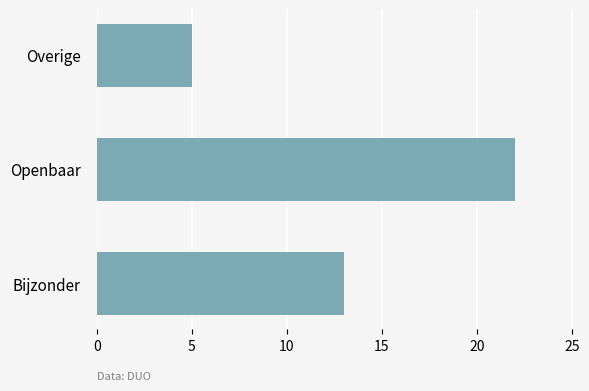

What is the smallest value displayed?

5